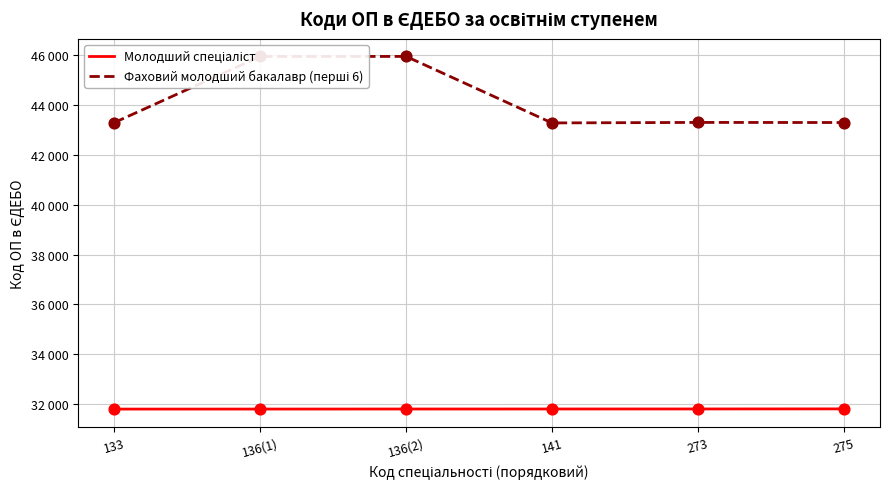

Does the chart have visible grid lines?

Yes